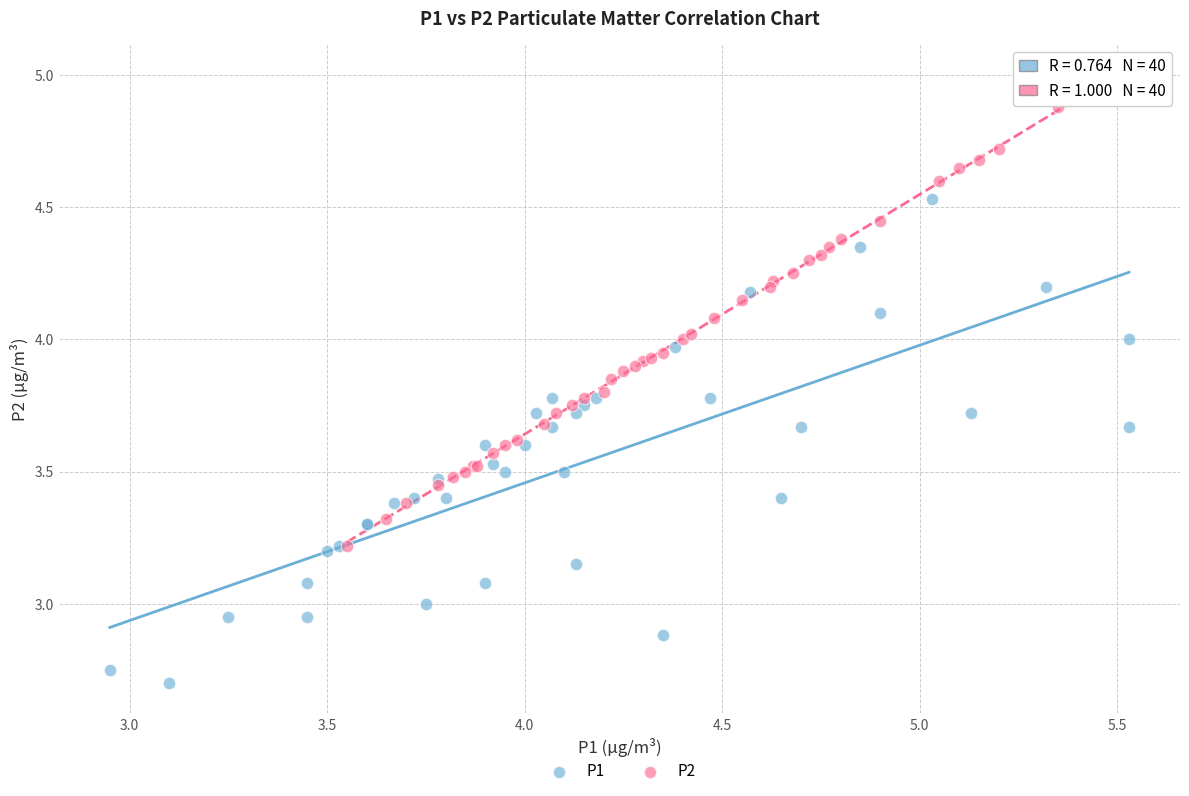

Which series has the largest Y range (max minus min)?

P1